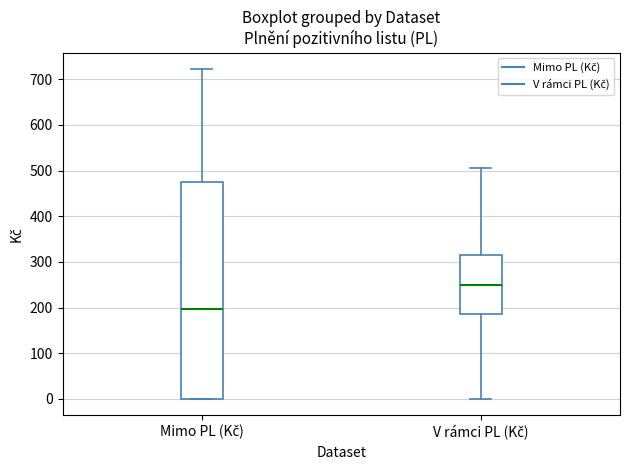

Which box has the highest median line?

V rámci PL (Kč)